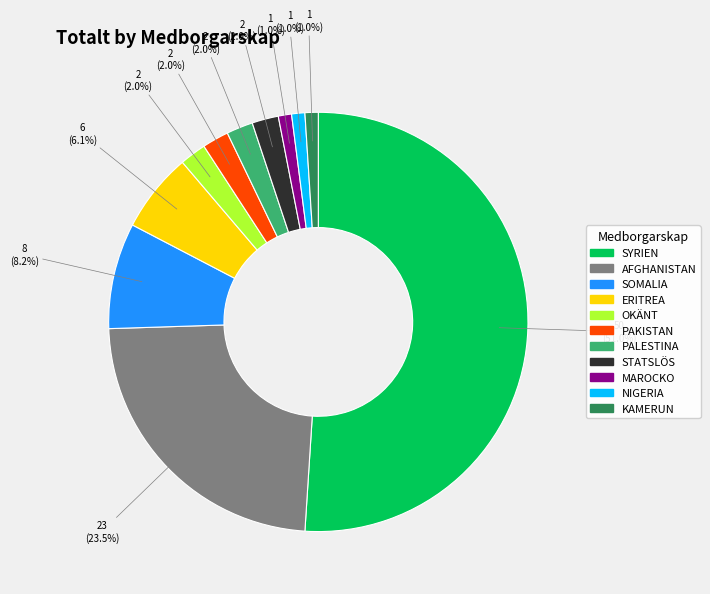

How many segments does this pie chart have?

11